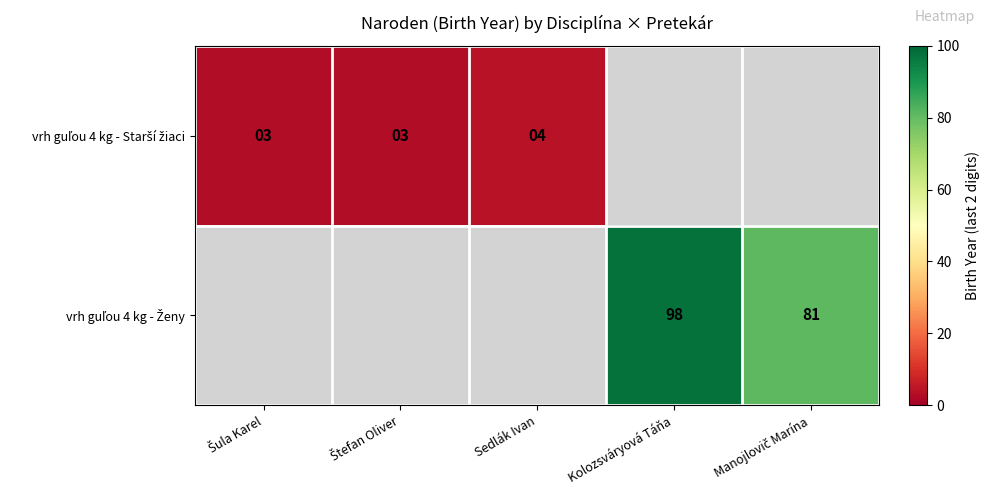

At how many categories does at least one series exceed 48?

2